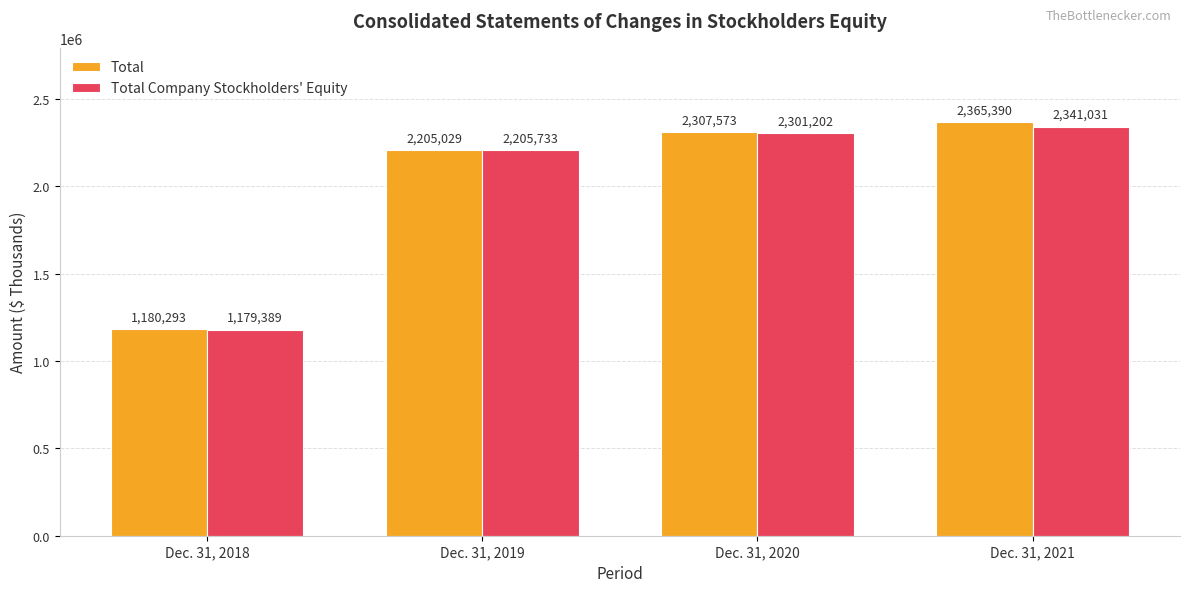

True or false: Total Company Stockholders' Equity has a value of 1461481 at Dec. 31, 2020.

False